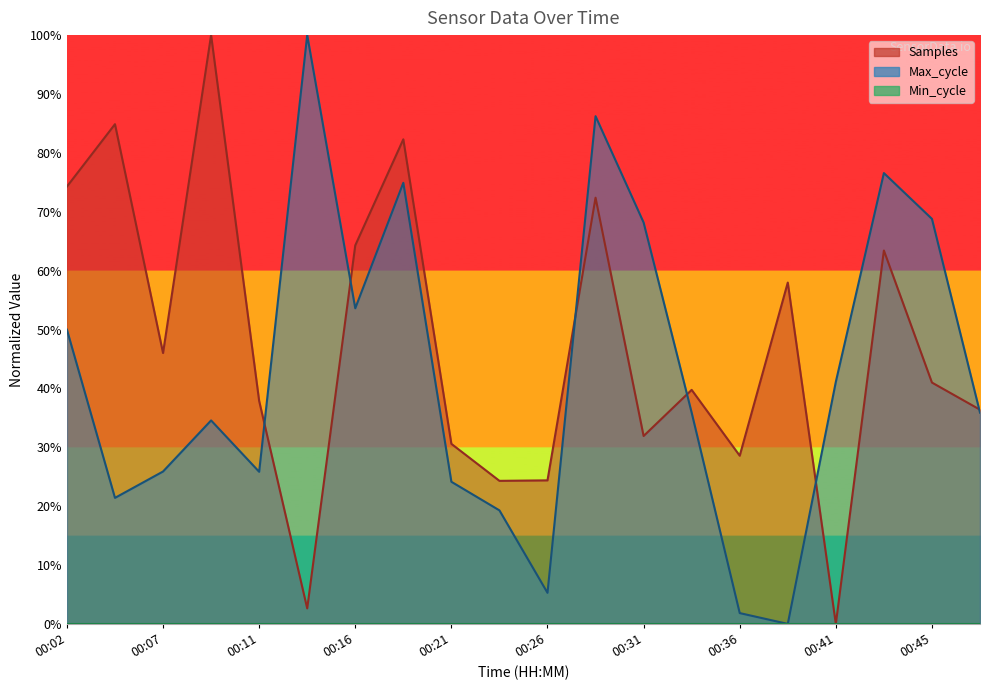

How many intersections are there between Samples and Max_cycle?

6